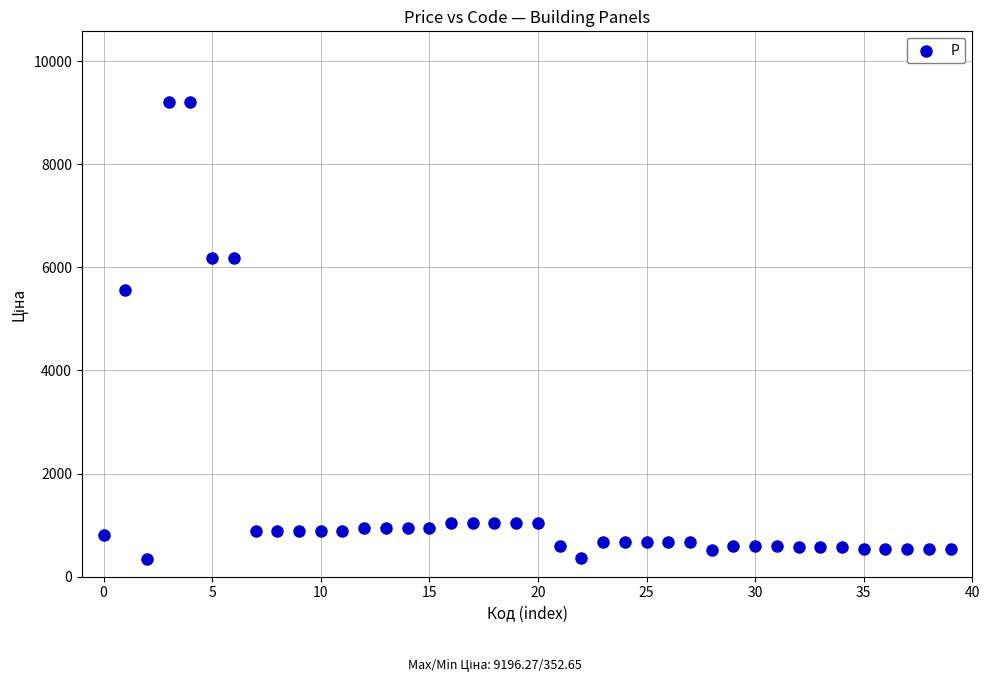

What Y value in the scatter plot is closest to 4774?

5560.3